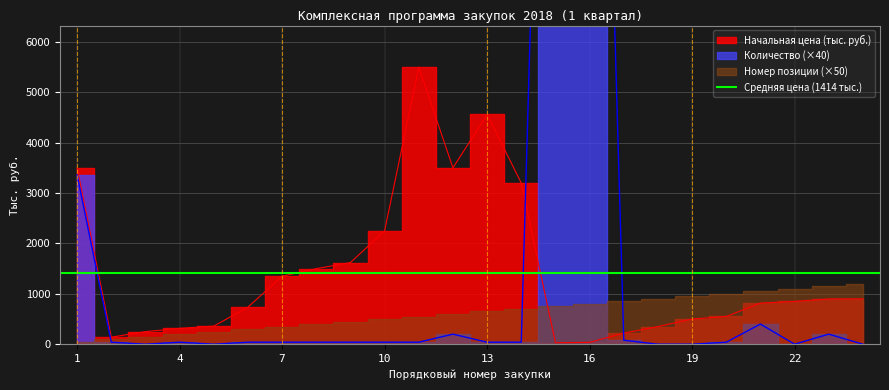

What is the highest value of the Начальная цена (тыс. руб.) series?

5500.0